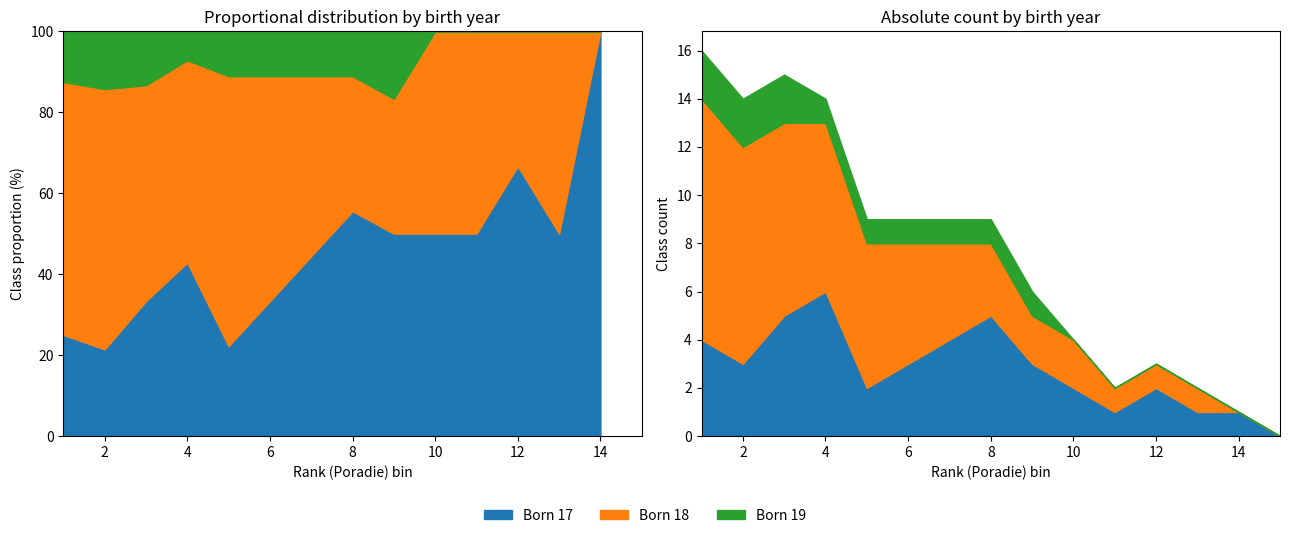

At which label does Born 18 reach its peak?

1